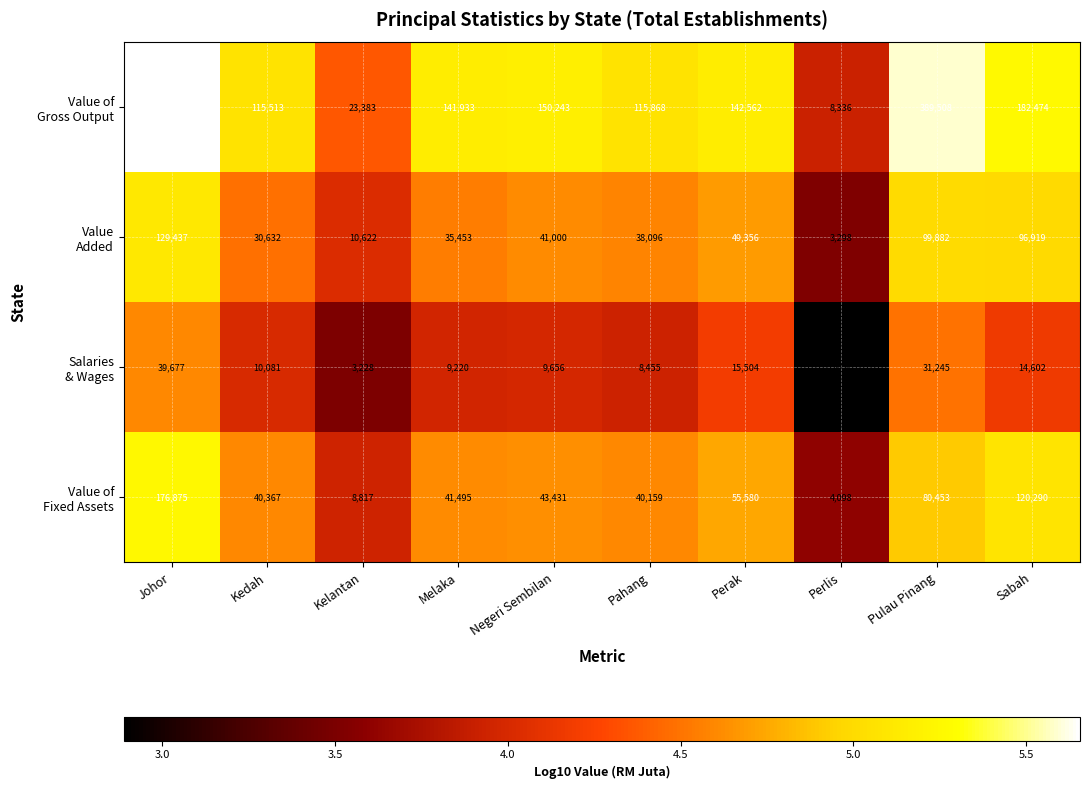

What is the minimum value shown in the chart?

775